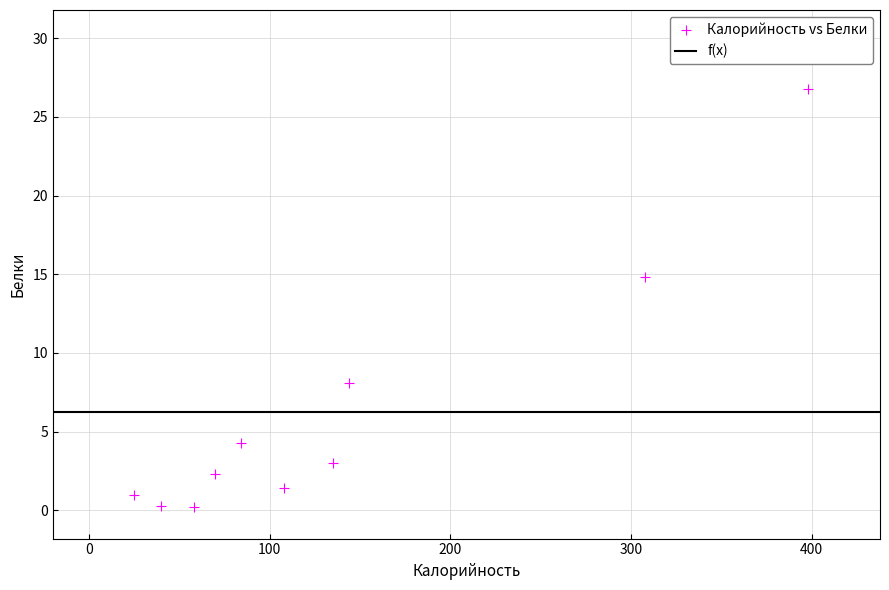

What is the range of Y values (max minus min)?

26.6